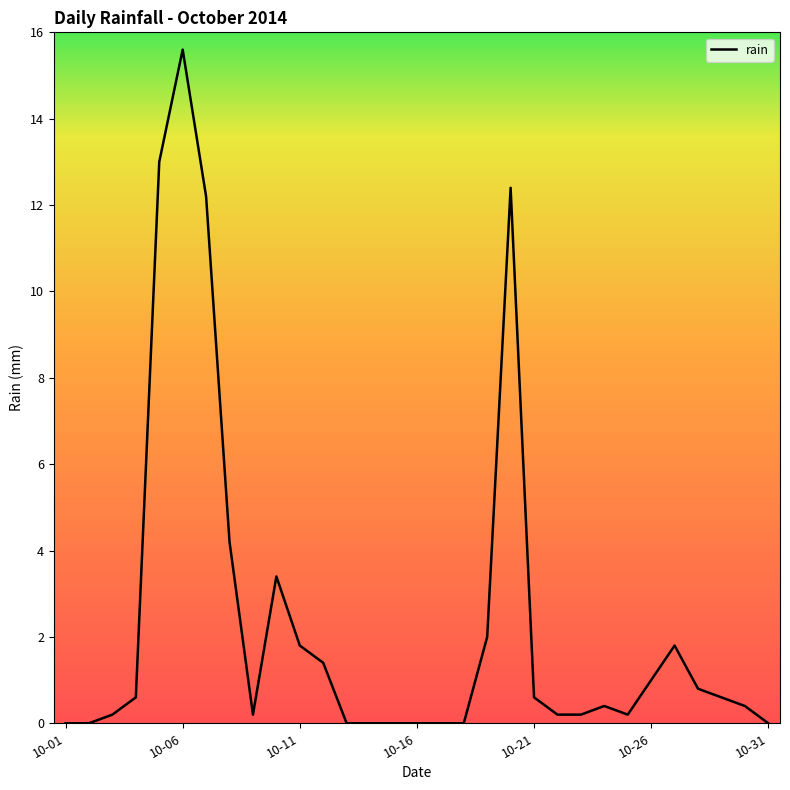

What is the difference between the maximum and minimum values?

15.6